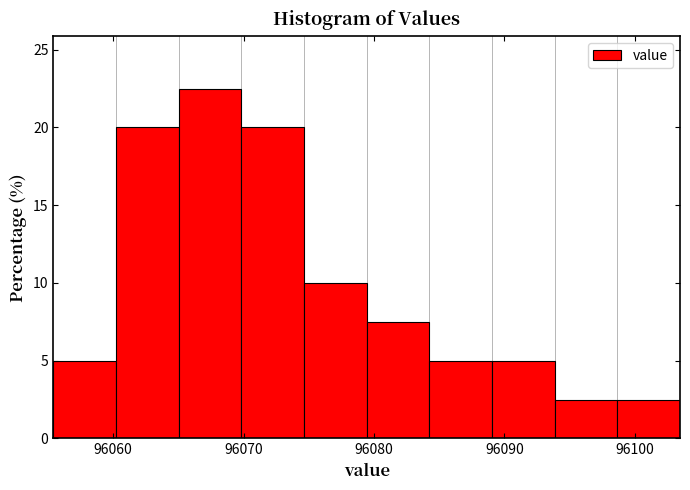

Reading left to right, list every bar in this chart as the range it spans on the x-axis followed by its height. Neither the bar edges nor the heights are printed on the chart, so give them approximately, as read against the axes.

96055 to 96060: 5.0
96060 to 96065: 20.0
96065 to 96070: 22.5
96070 to 96075: 20.0
96075 to 96079: 10.0
96079 to 96084: 7.5
96084 to 96089: 5.0
96089 to 96094: 5.0
96094 to 96099: 2.5
96099 to 96103: 2.5